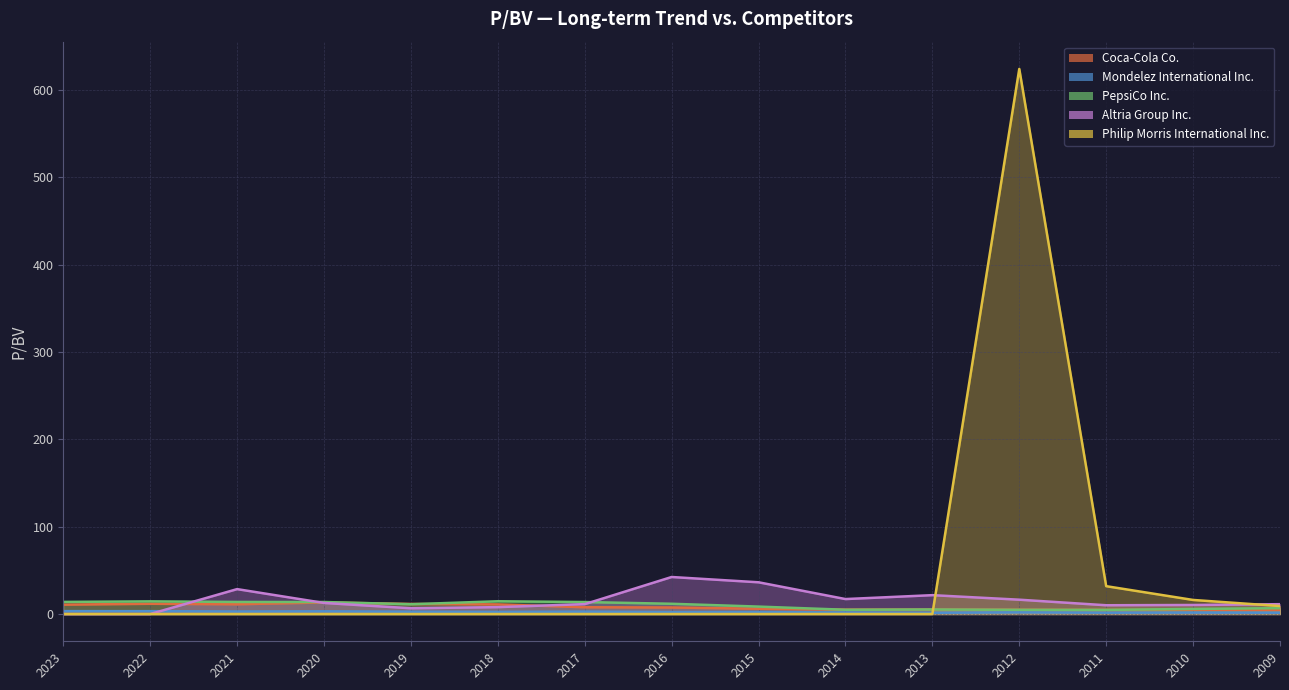

List the labels in order of PepsiCo Inc. value, largest first.

2018, 2022, 2023, 2021, 2020, 2017, 2016, 2019, 2015, 2009, 2010, 2013, 2014, 2012, 2011